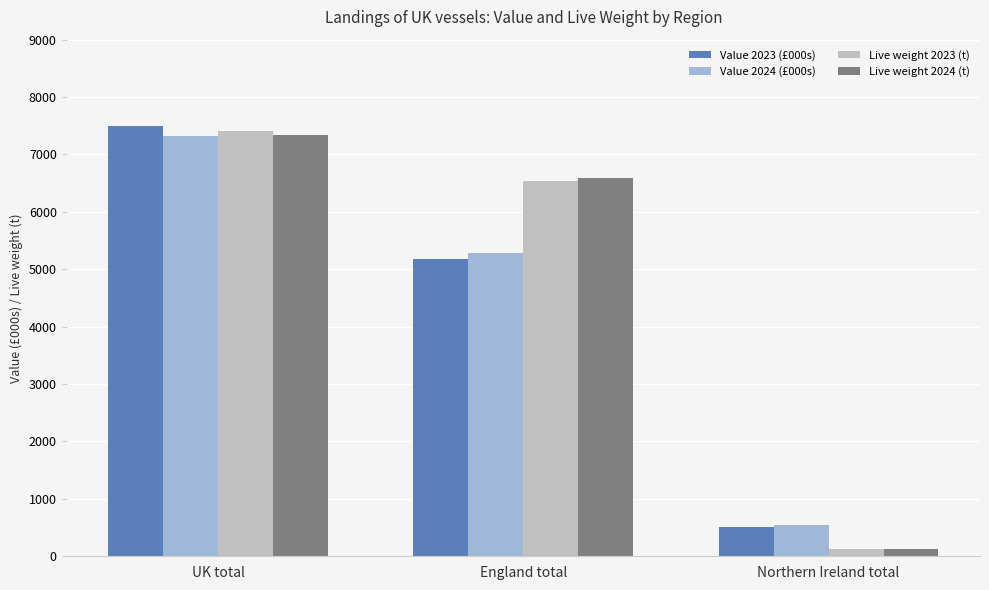

Reading left to right, transcribe all the data shown in this chart.

Value 2023 (£000s): 7488.2	5180.1	506.5
Value 2024 (£000s): 7324.0	5290.0	549.6
Live weight 2023 (t): 7413.1	6540.5	123.6
Live weight 2024 (t): 7337.3	6587.2	129.8